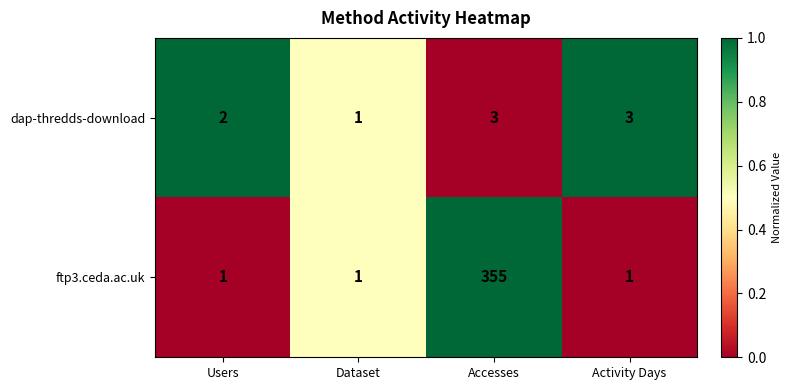

At Users, list the series in order from smallest to largest.

ftp3.ceda.ac.uk, dap-thredds-download